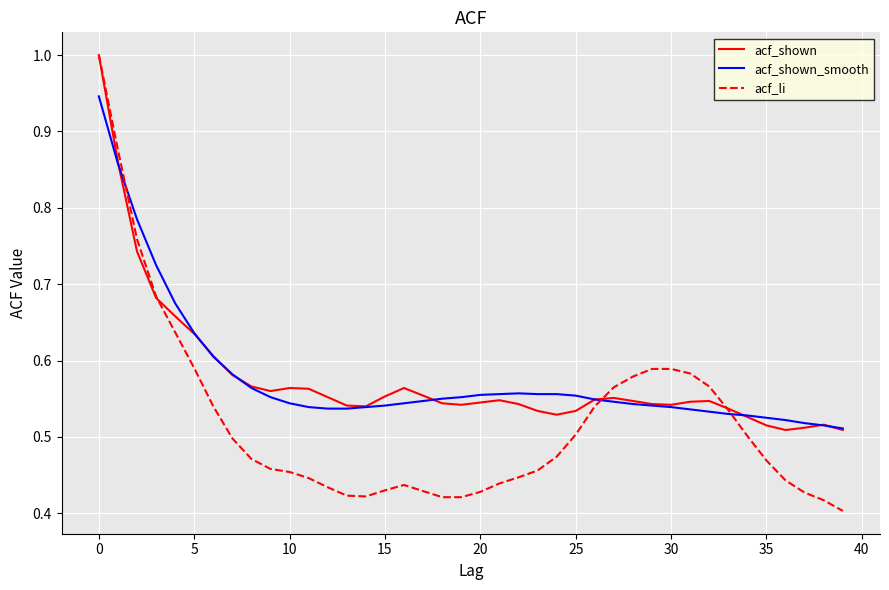

What is the maximum value for acf_shown?

1.0